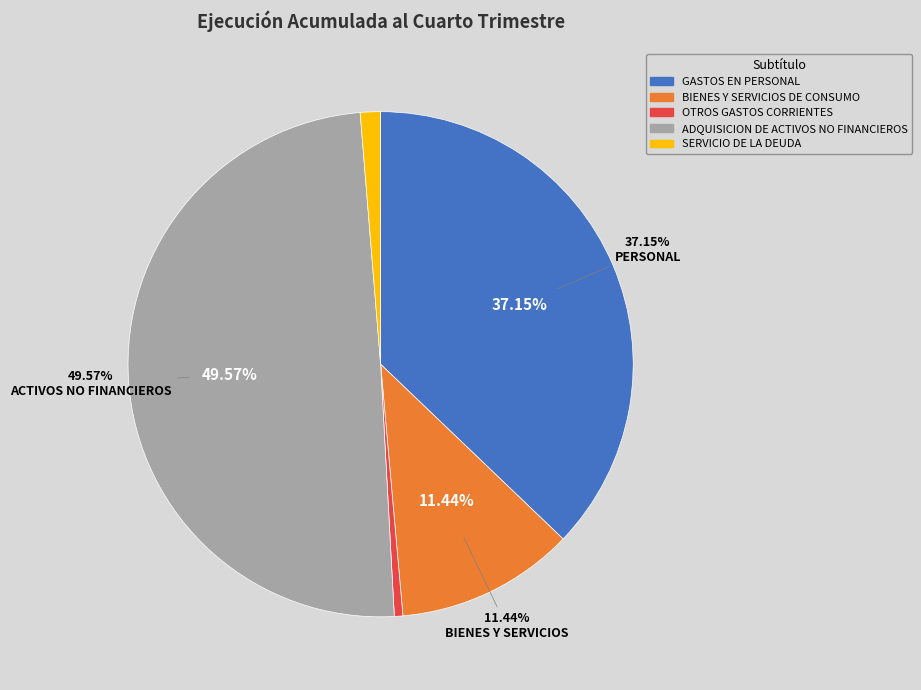

How many slices are in this pie chart?

5